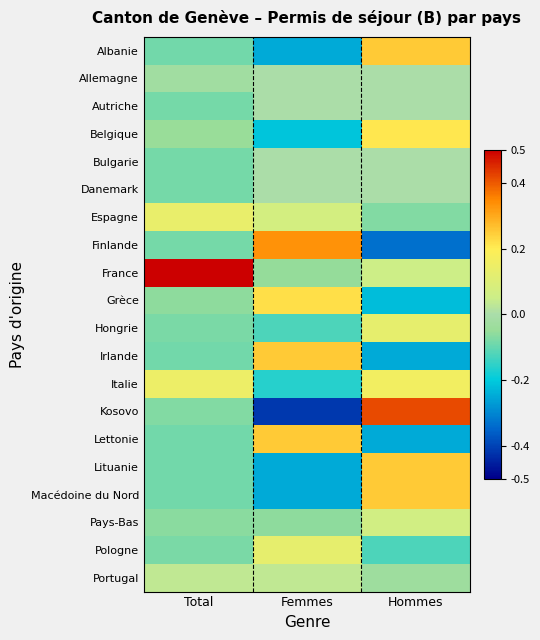

Rank the series at Hommes from lowest to highest value.

Finlande, Irlande, Lettonie, Grèce, Pologne, Espagne, Portugal, Allemagne, Autriche, Bulgarie, Danemark, France, Pays-Bas, Hongrie, Italie, Belgique, Albanie, Lituanie, Macédoine du Nord, Kosovo